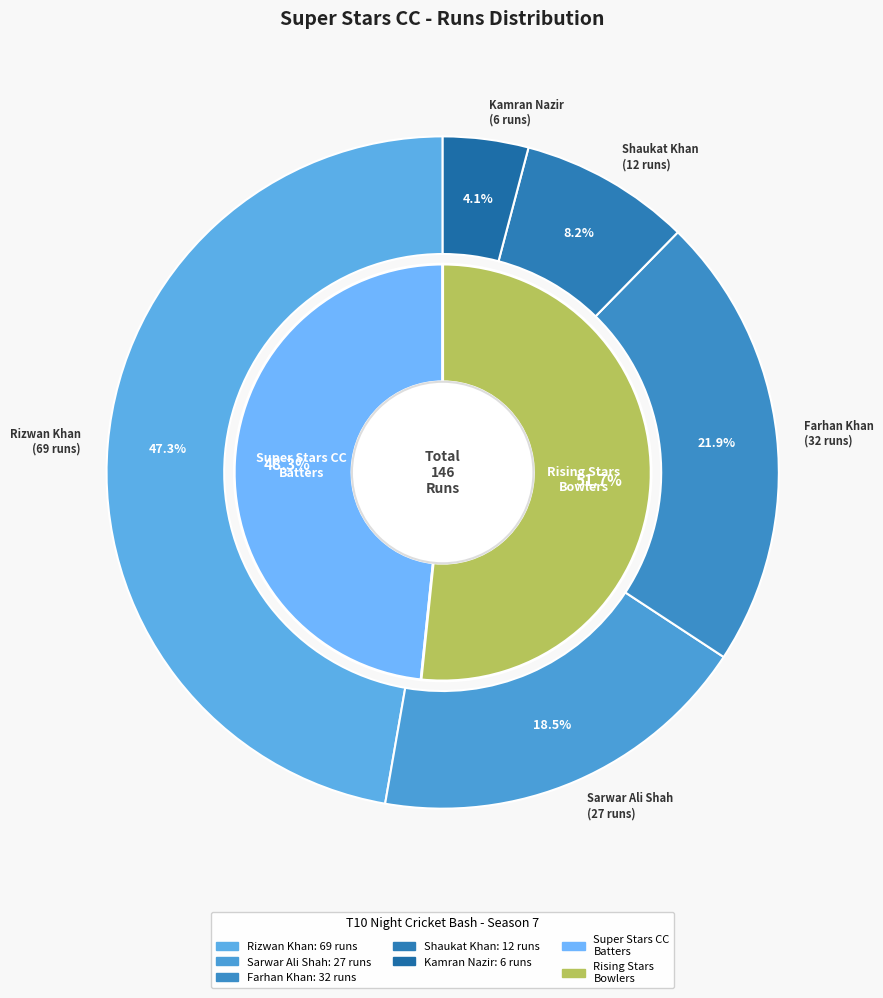

Is it true that Moieez Awan is 0% of the pie?

True